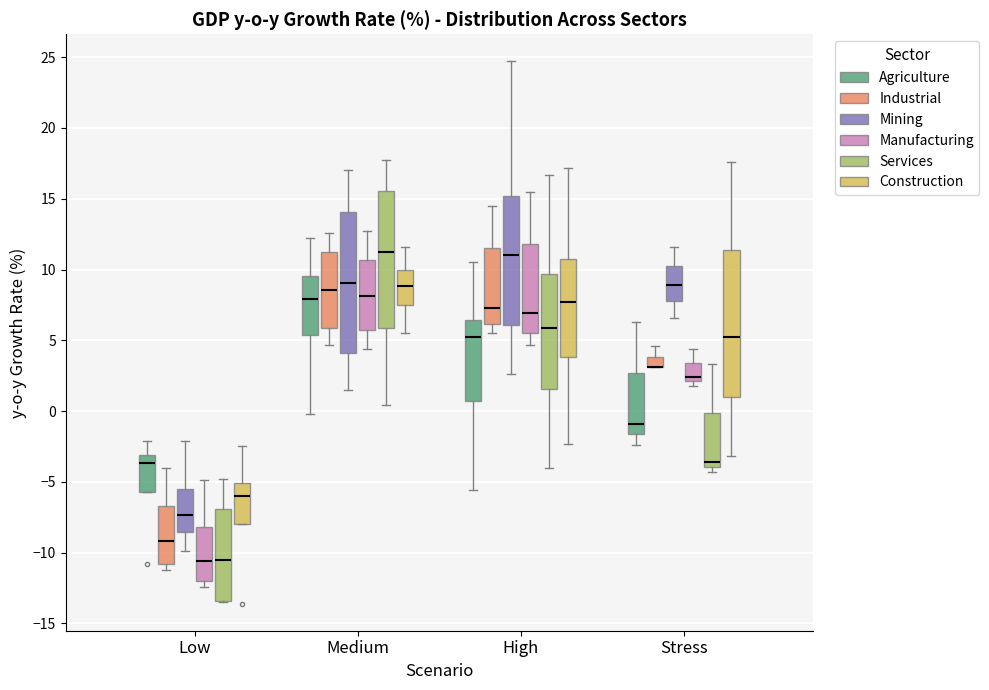

Where is the lower edge of the box for Medium (Mining) on the y-axis? The values are not printed on the chart, so give them approximately, as read against the axis.

4.0